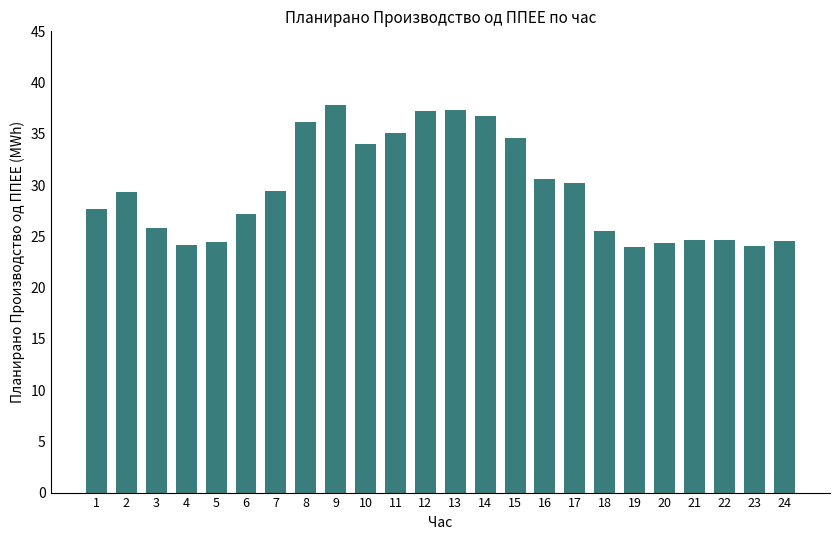

What is the sum of all values?

709.6